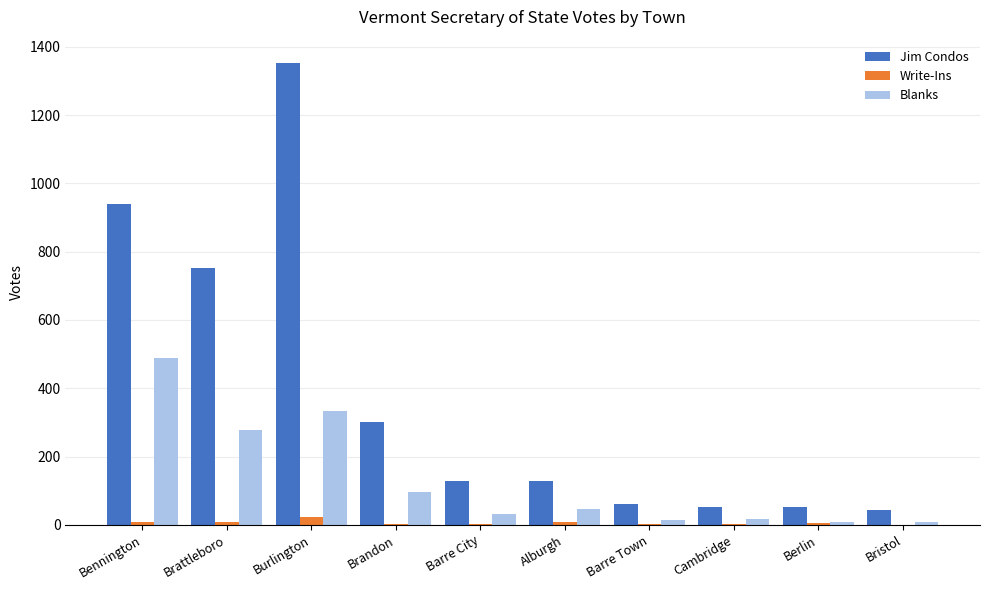

What is the sum of the Blanks values at Brandon and Cambridge?

115